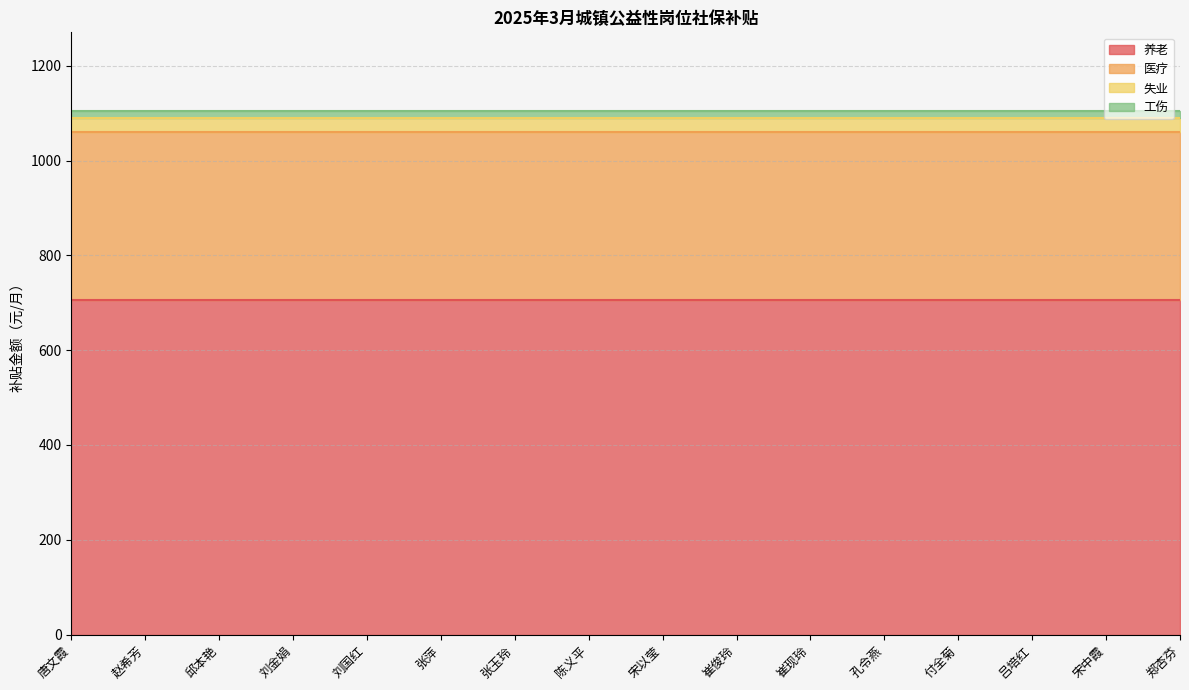

What is the total value across all series at 崔现玲?

1104.9